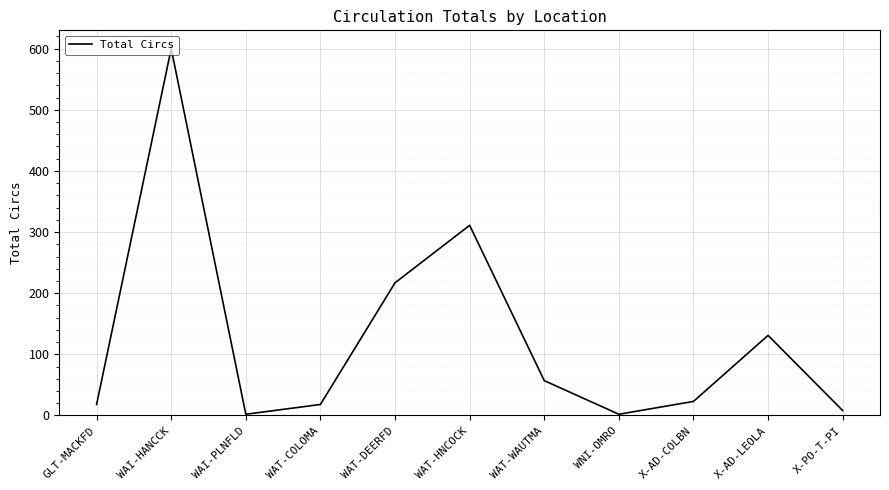

Which category has the highest value across all series?

WAI-HANCCK